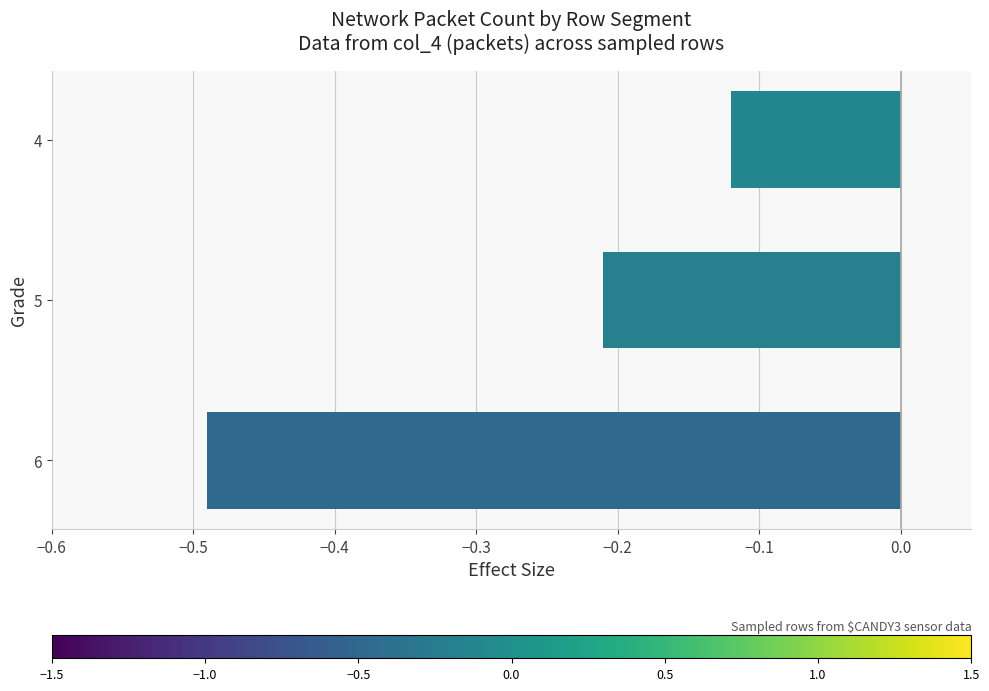

Does the chart contain stacked bars?

No